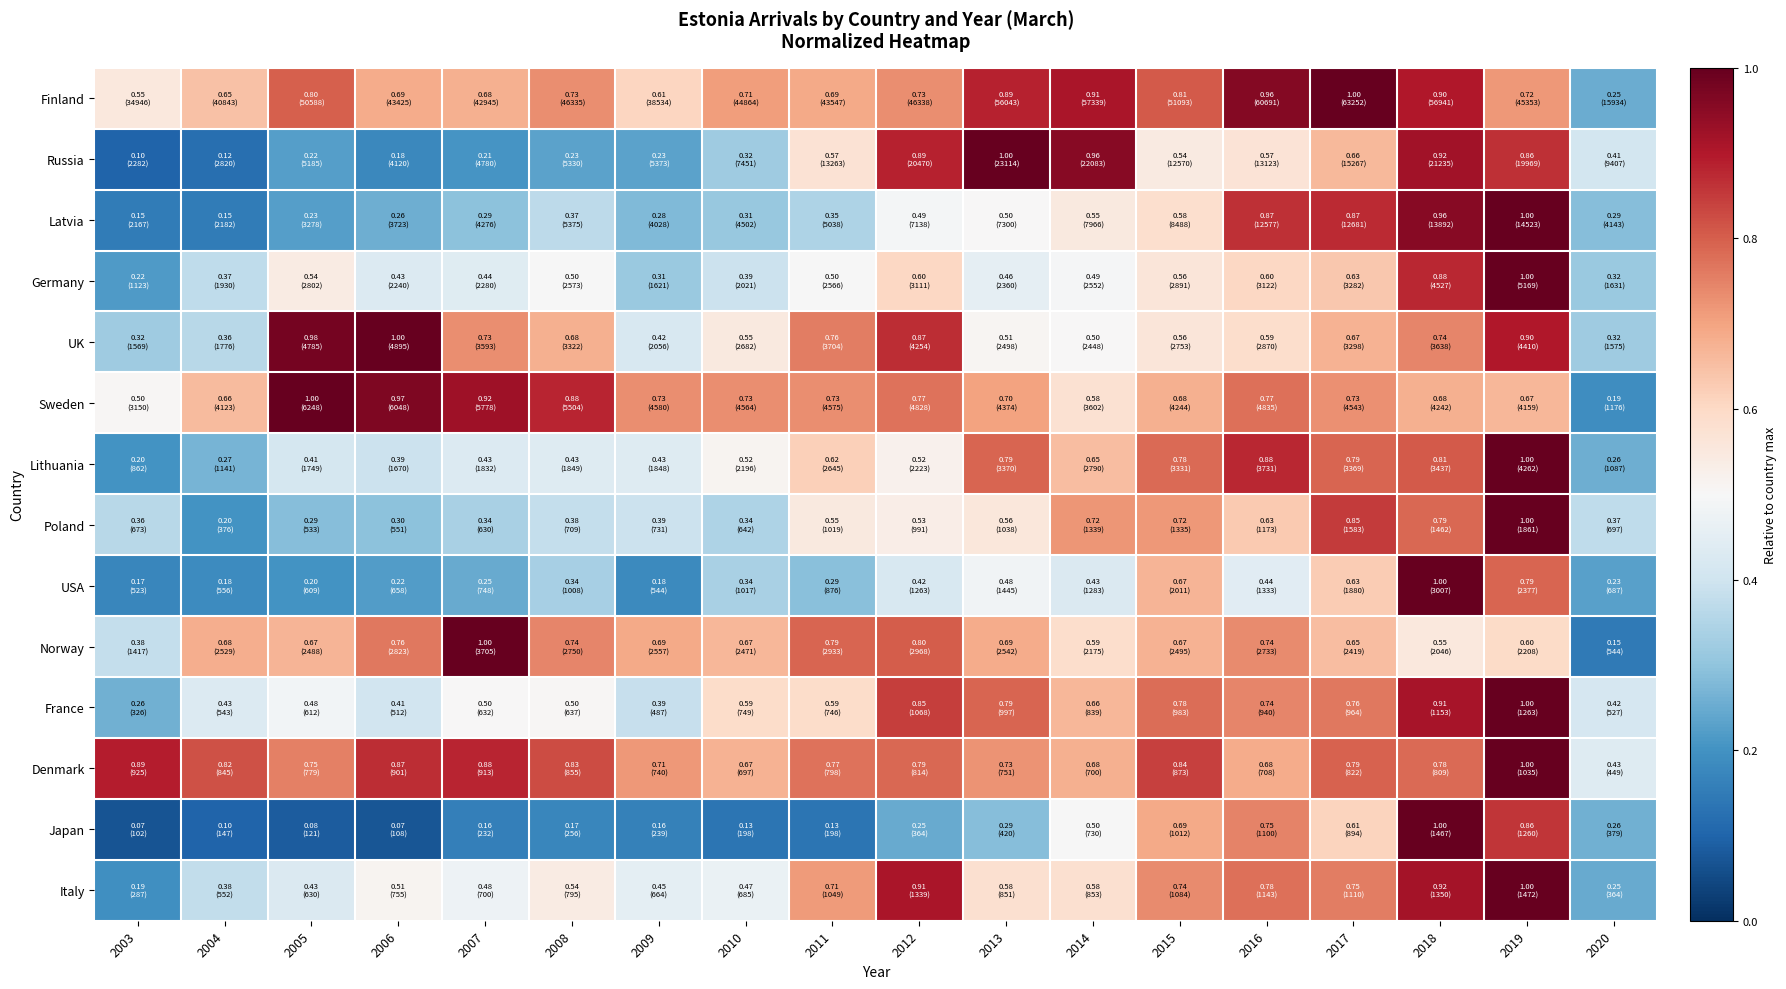

Which series has the widest spread of values?

Japan